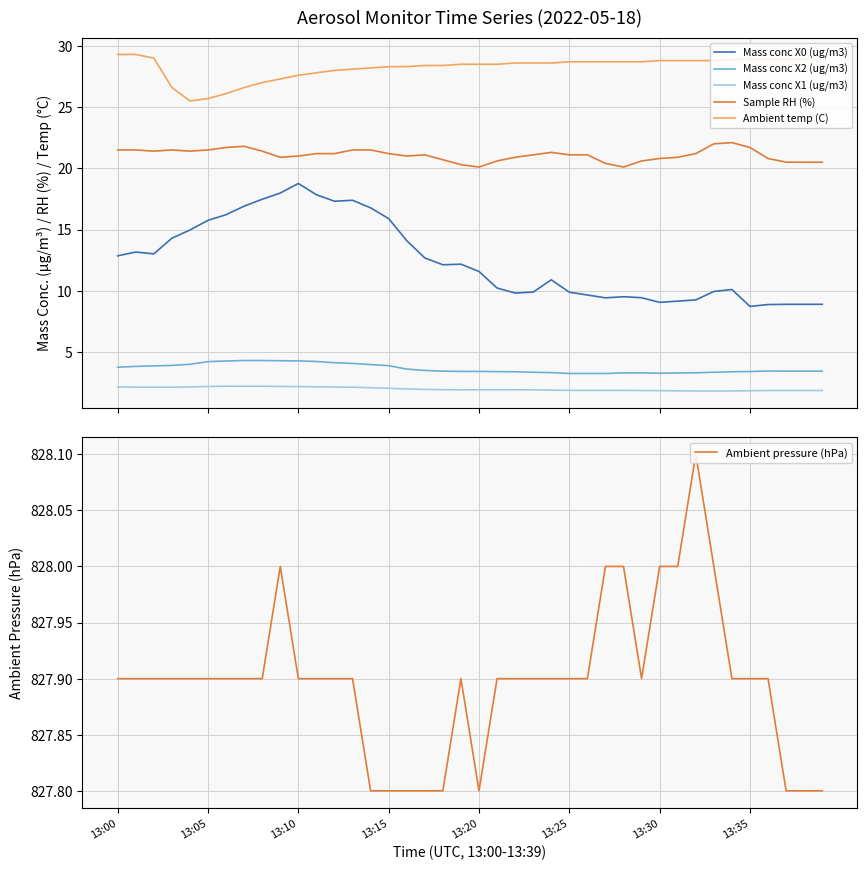

What is the value of the Mass conc X2 (ug/m3) point at the 22nd from the left?

3.4